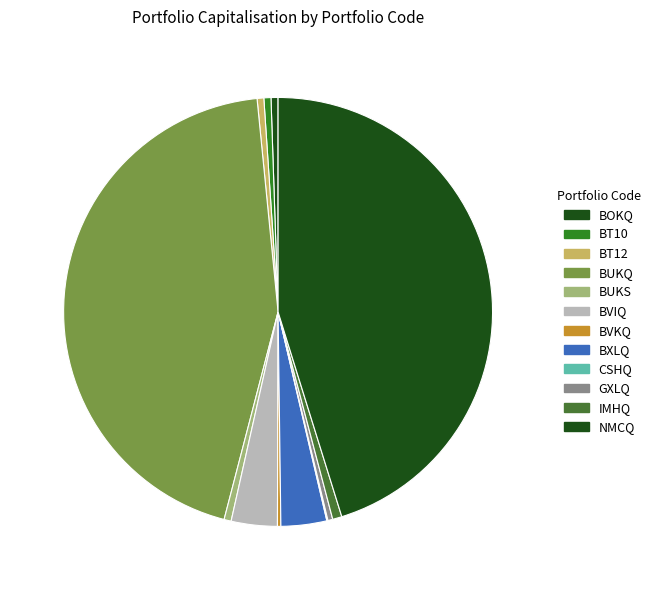

The GXLQ slice represents 14% of the pie. True or false?

False